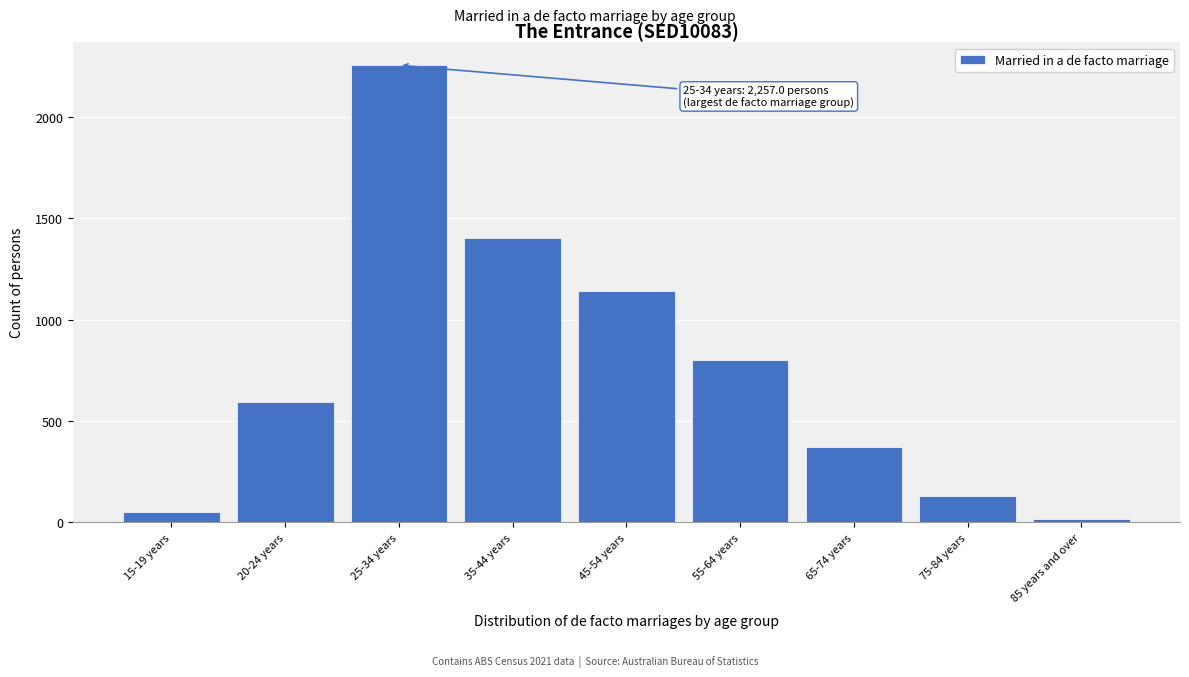

Reading right to left, list all the values displayed in this chart.

85 years and over=14	75-84 years=128	65-74 years=372	55-64 years=802	45-54 years=1143	35-44 years=1403	25-34 years=2257	20-24 years=596	15-19 years=51